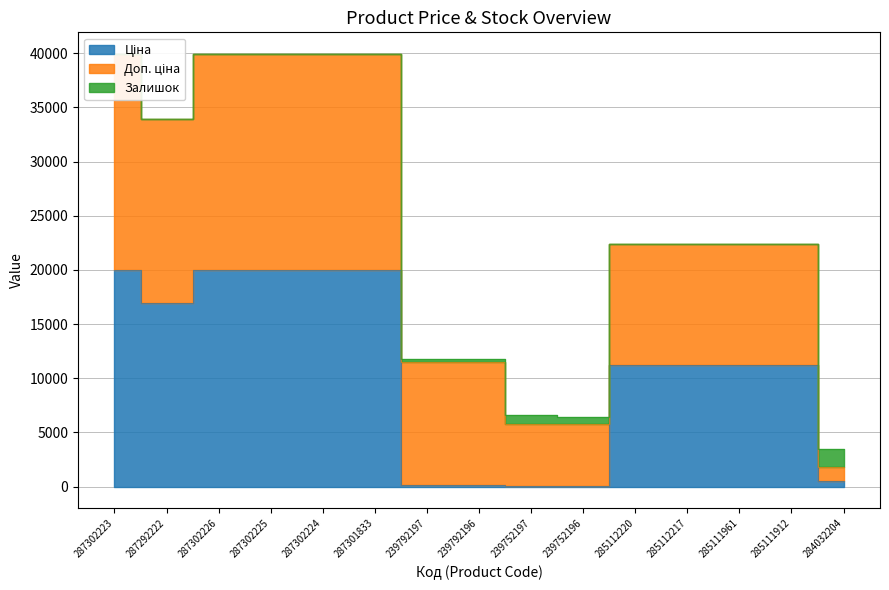

True or false: Ціна and Доп. ціна intersect in this chart.

False